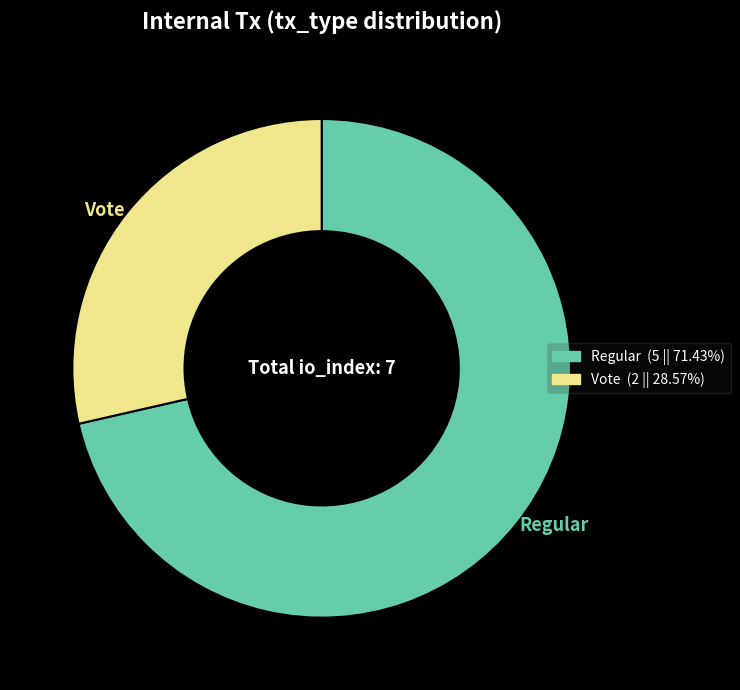

Approximately how many times larger is the value at Vote compared to Regular?

0.4